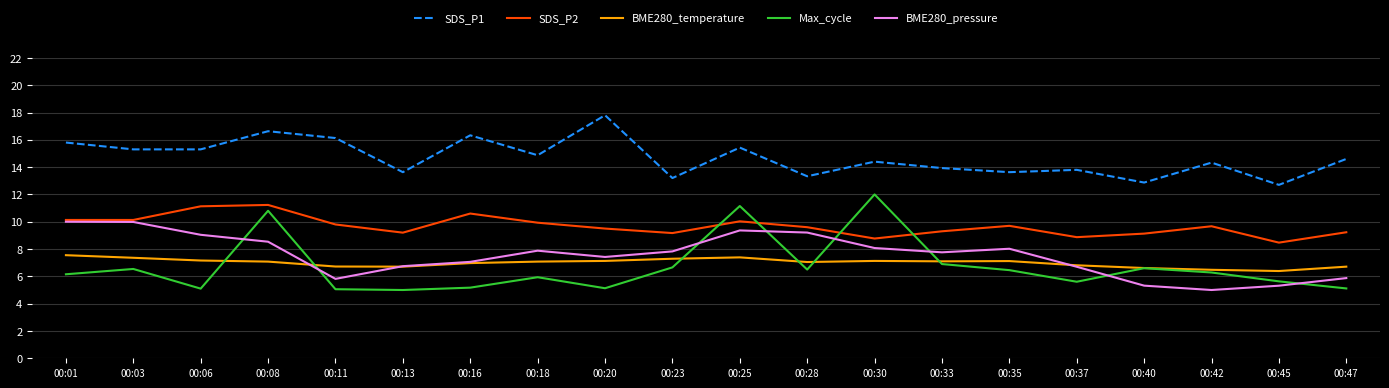

Is the value of BME280_temperature at 00:03 greater than the value of BME280_pressure at 00:23?

No